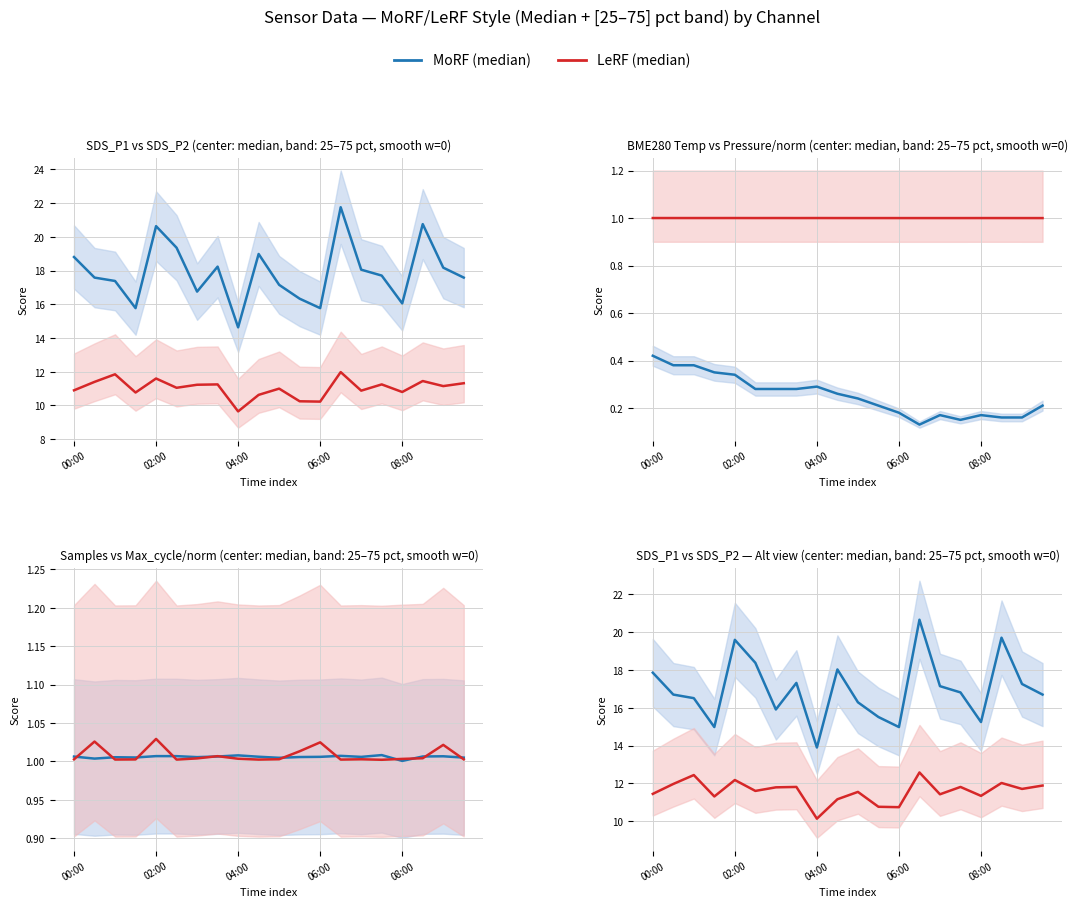

What value does the Max_cycle series have at 06:30?

1.0